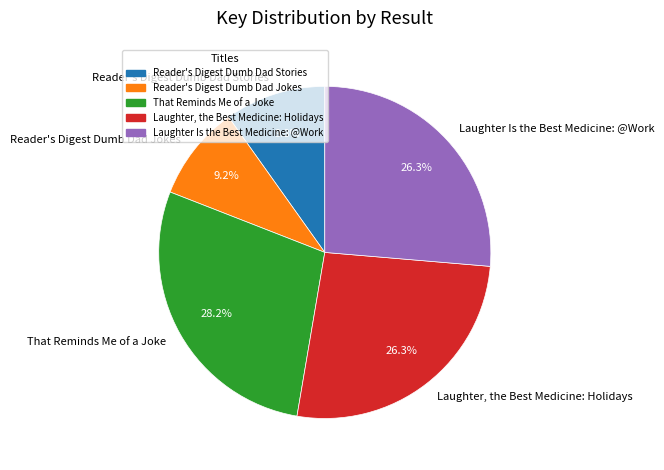

Approximately how many times larger is the value at Reader's Digest Dumb Dad Stories compared to Reader's Digest Dumb Dad Jokes?

1.1